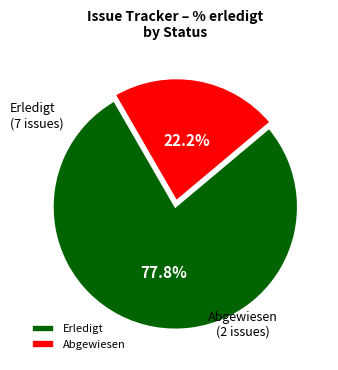

Approximately how many times larger is the value at Abgewiesen compared to Erledigt?

0.3